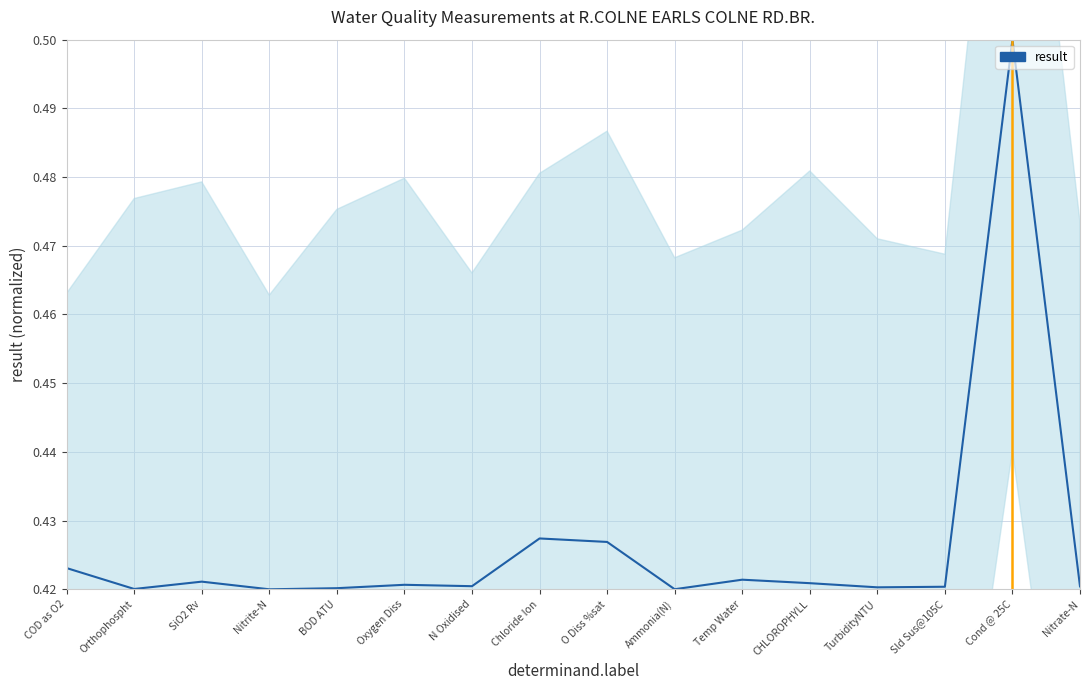

Reading left to right, extract all data points from this chart.

0.4	0.4	0.4	0.4	0.4	0.4	0.4	0.4	0.4	0.4	0.4	0.4	0.4	0.4	0.5	0.4